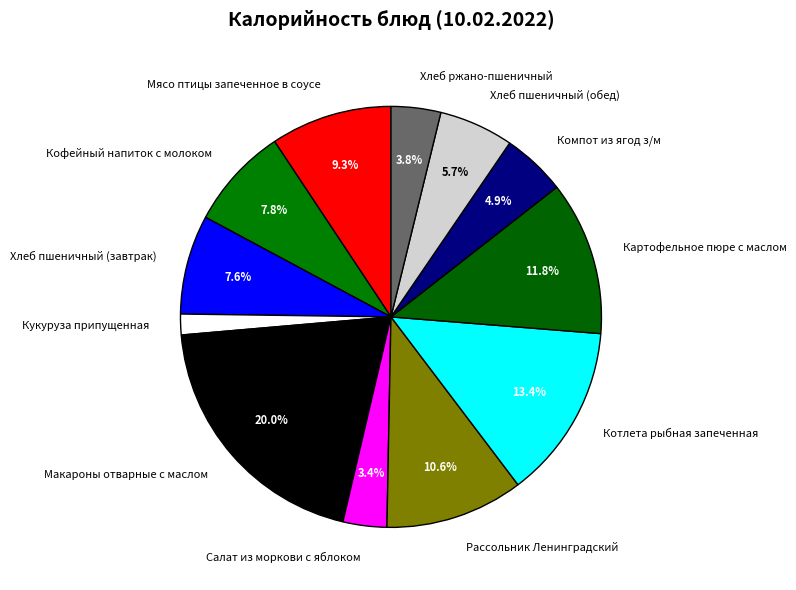

To the nearest percent, what portion does Компот из ягод з/м represent?

5%